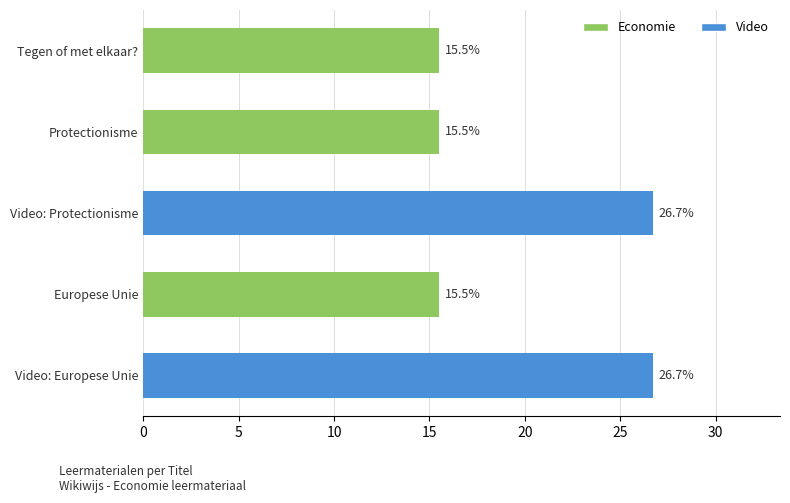

What is the smallest value displayed?

15.5